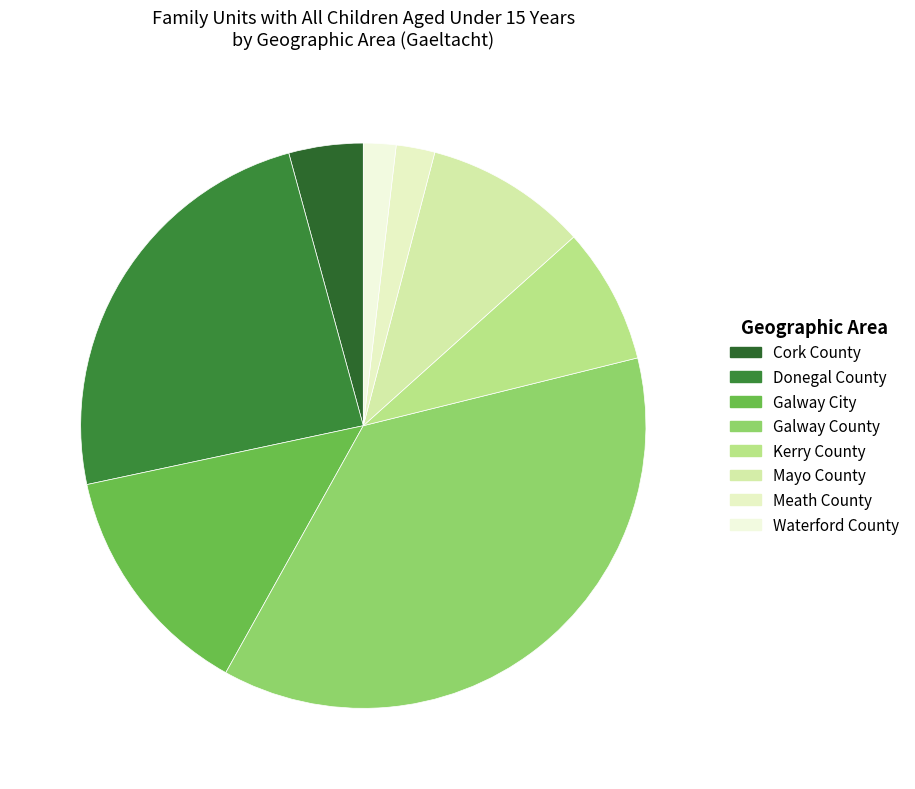

Count the number of slices in the pie.

8